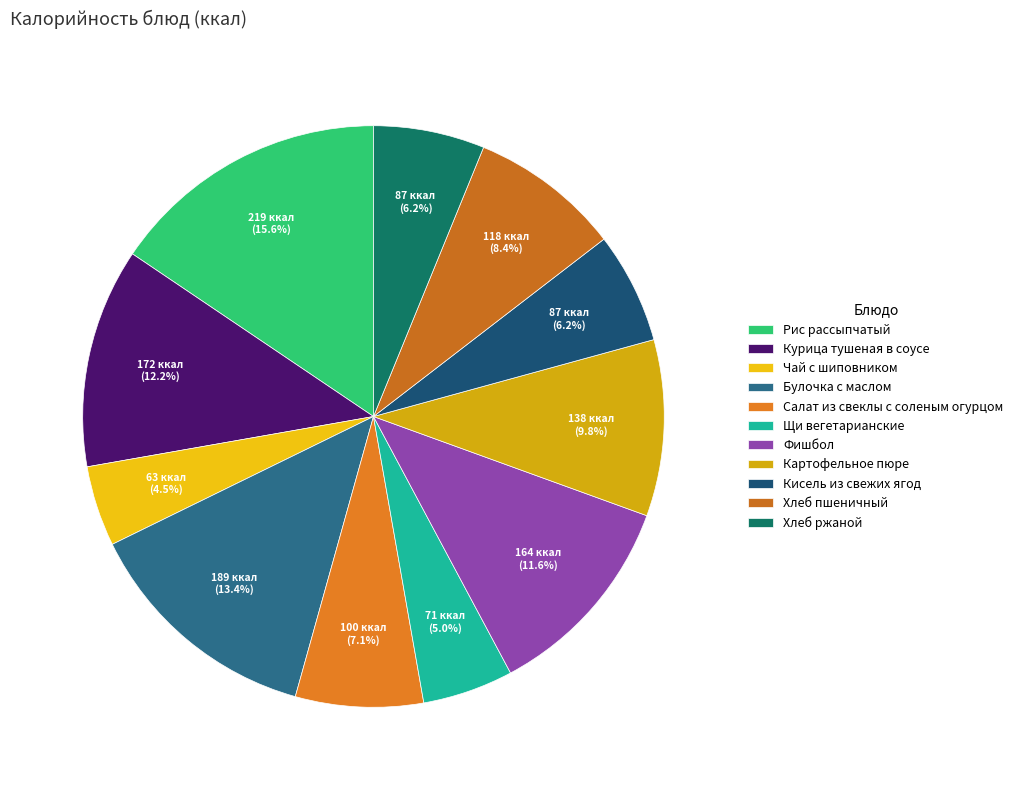

What is the total percentage of Щи вегетарианские and Хлеб пшеничный?

13.4%